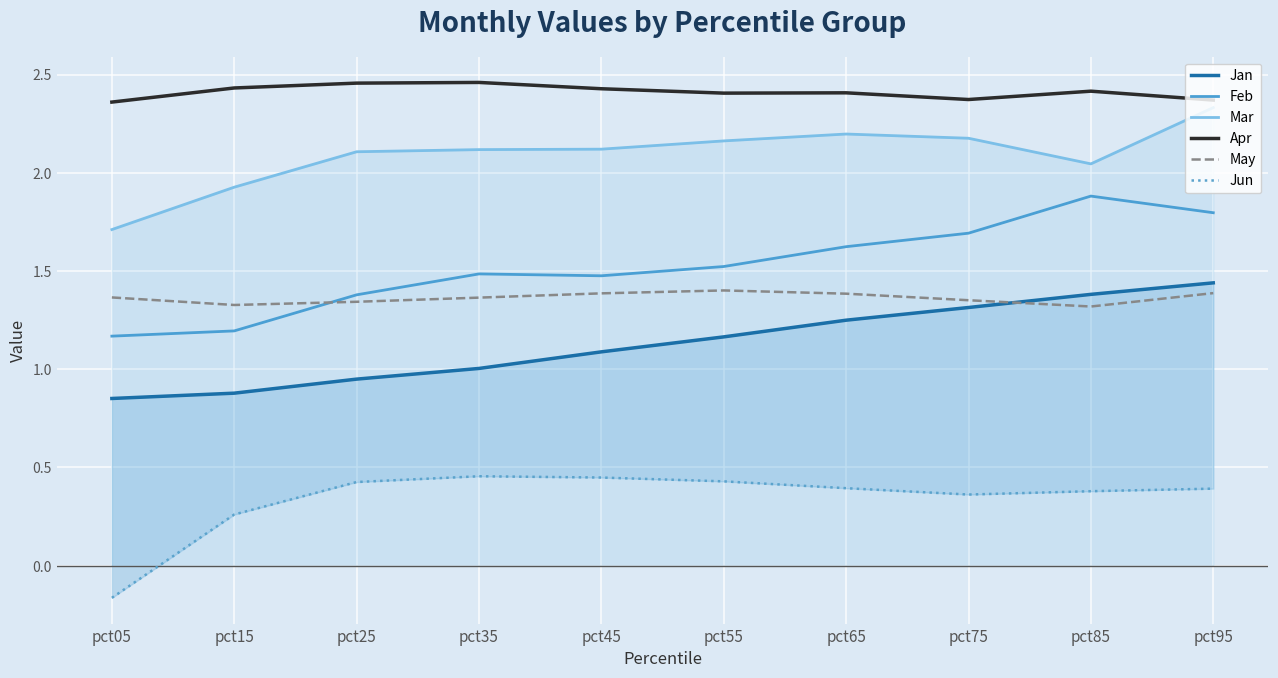

Between pct15 and pct45, which series saw the biggest shift?

Feb